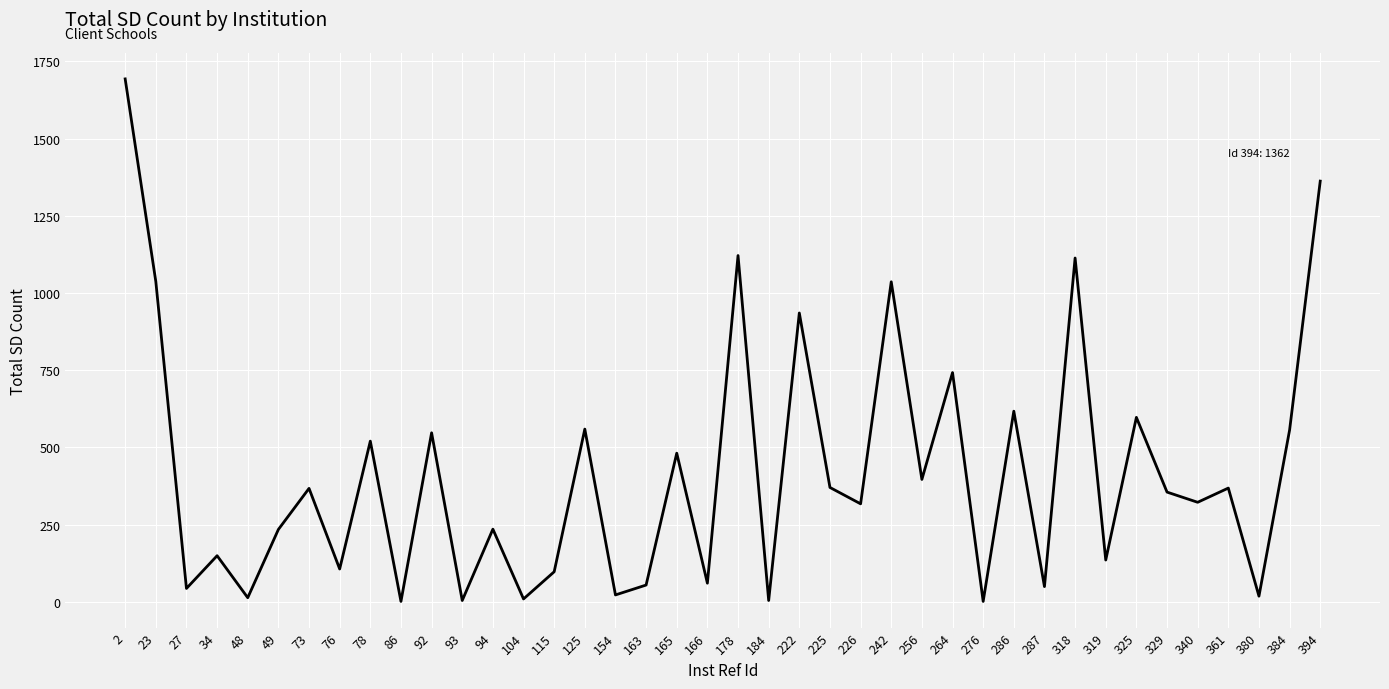

How many lines are shown in the chart?

1